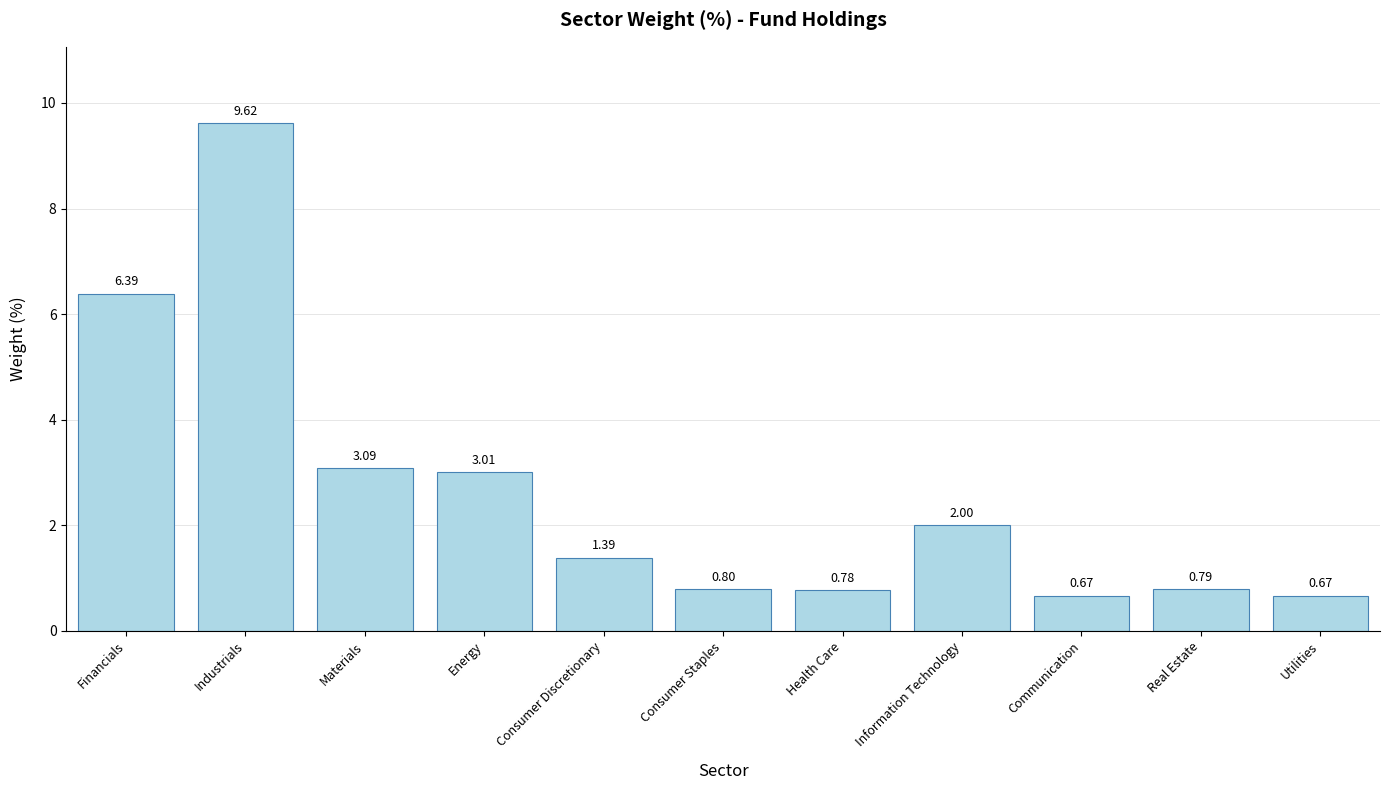

At which category does the chart reach its peak across all series?

Industrials